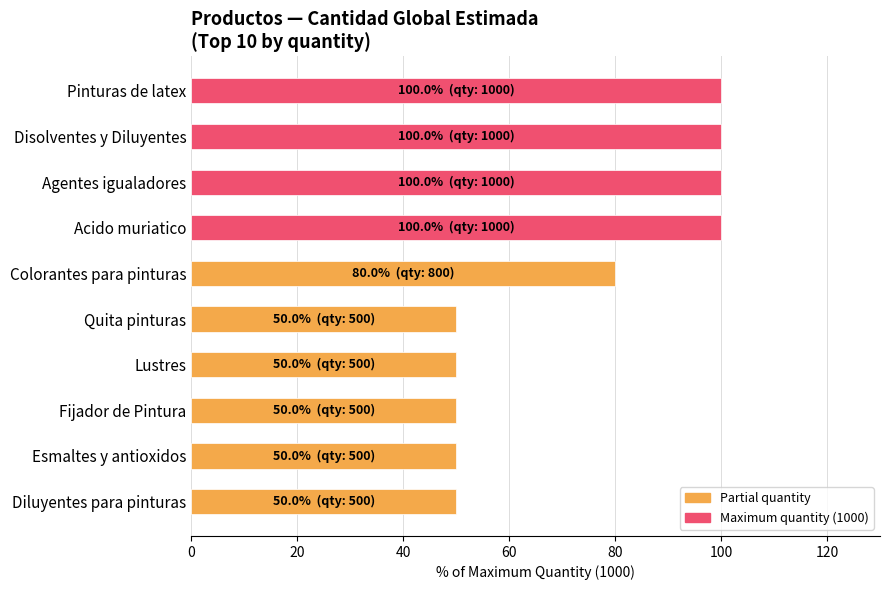

What is the greatest value displayed?

100